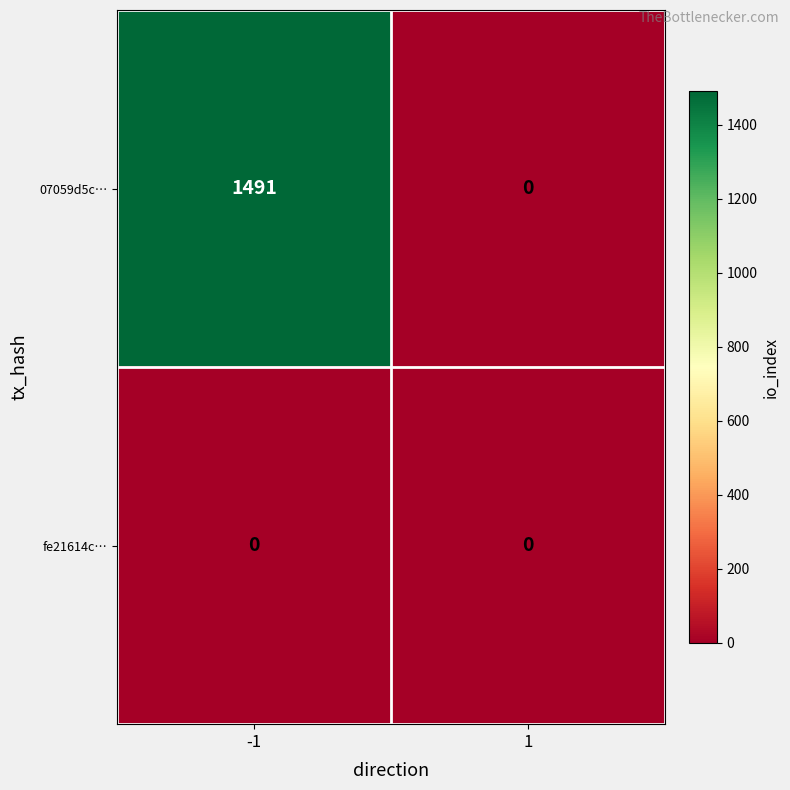

What is the spread (max minus min) of values at -1?

1491